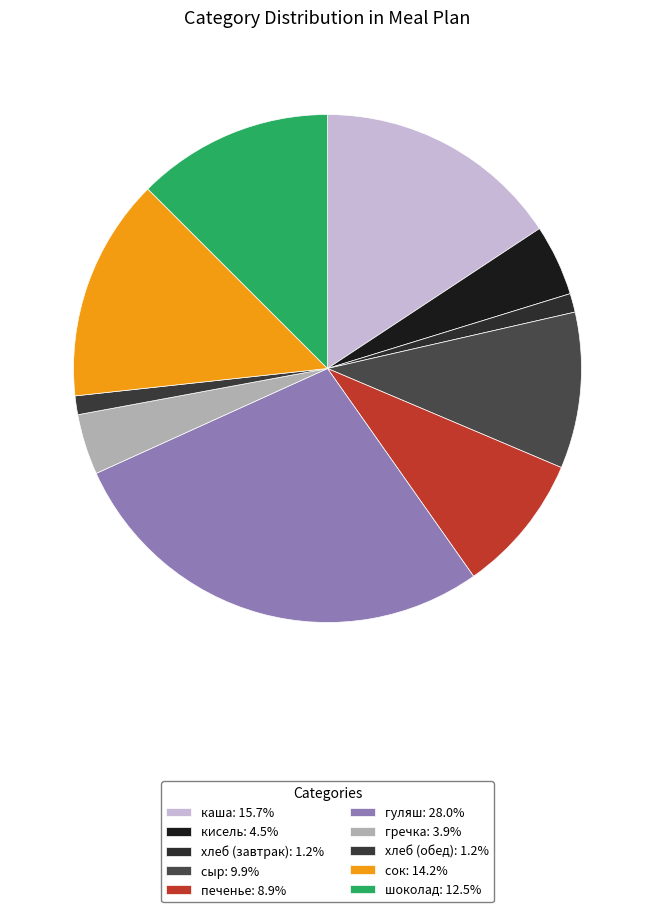

Is it true that хлеб (завтрак) is 1% of the pie?

True